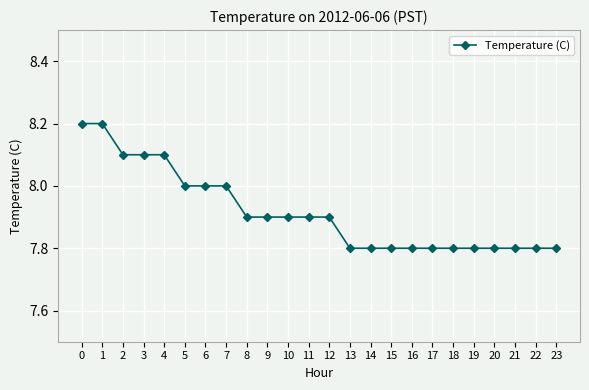

What is the average value?

7.9